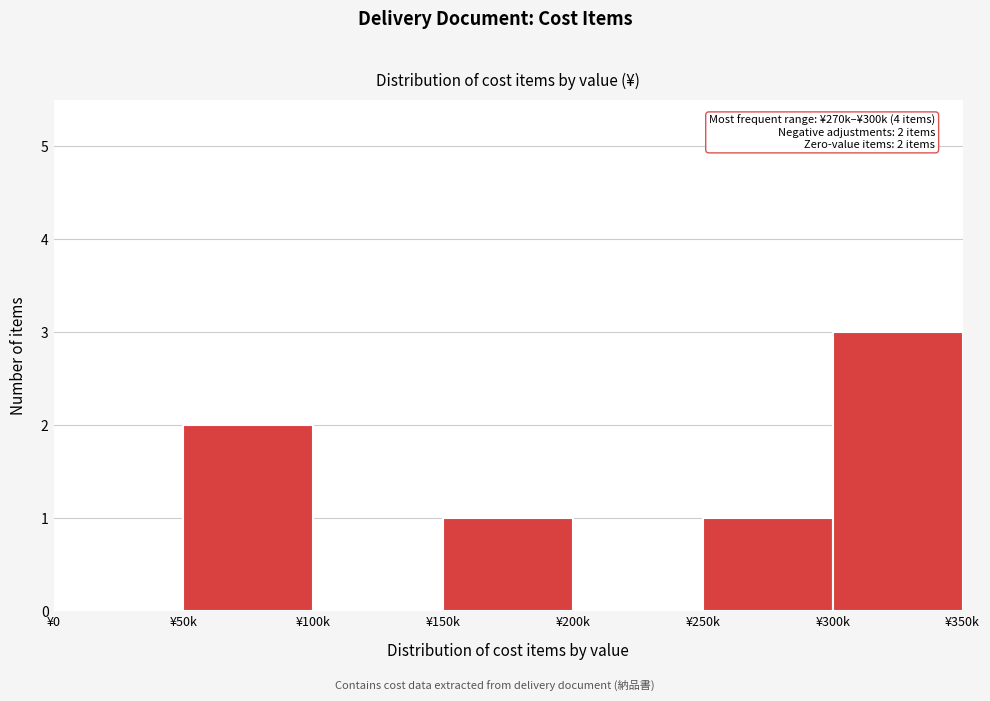

Reading left to right, transcribe all the data shown in this chart.

¥0=0	¥50k=2	¥100k=0	¥150k=1	¥200k=0	¥250k=1	¥300k=3